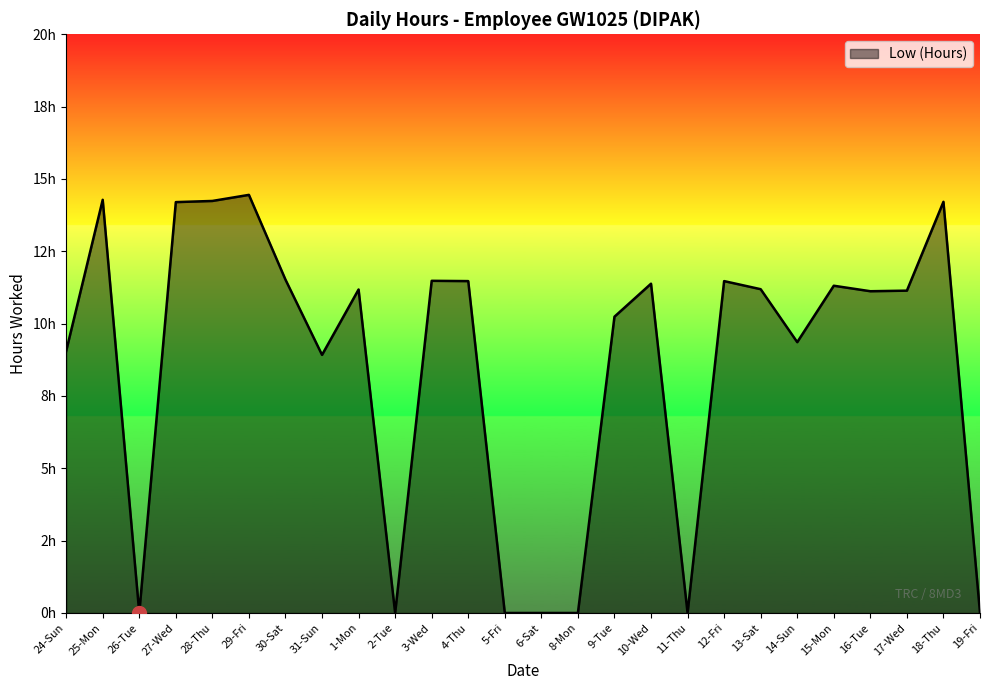

Does the chart have visible grid lines?

No